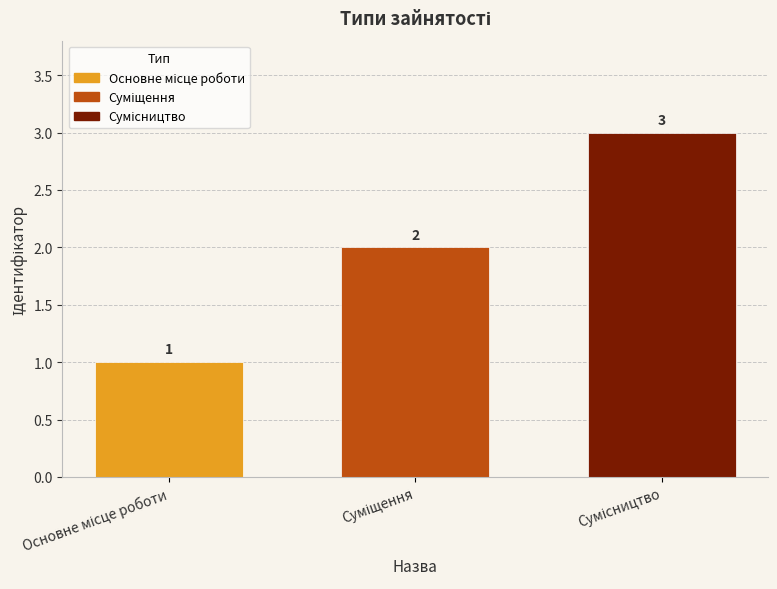

What is the difference between the maximum and minimum values?

2